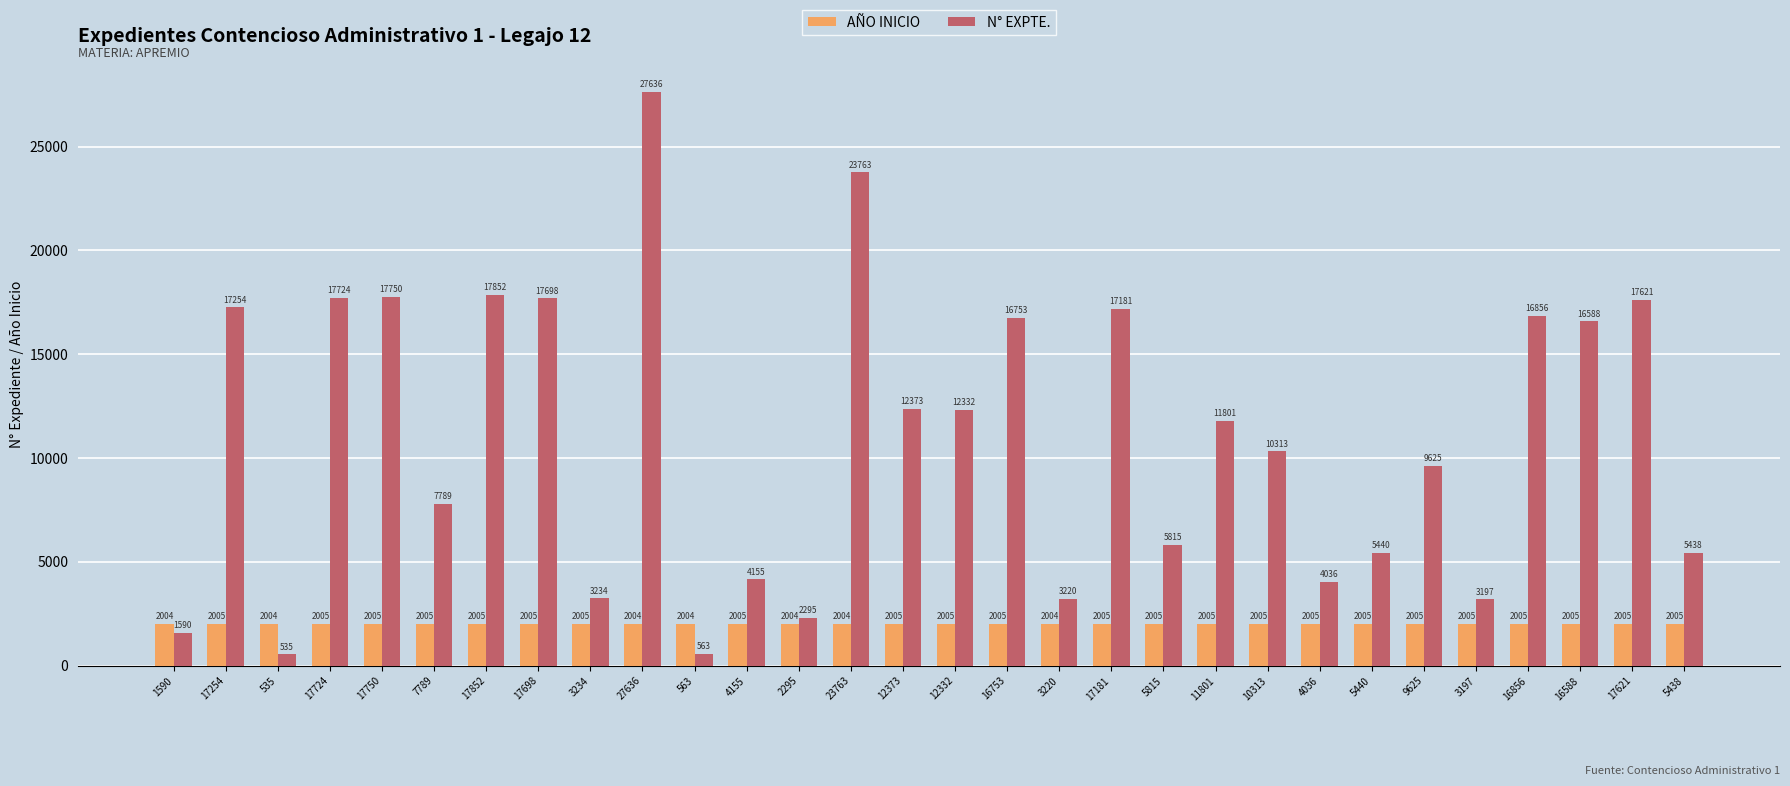

Is it true that AÑO INICIO equals 2004 at 23763?

True